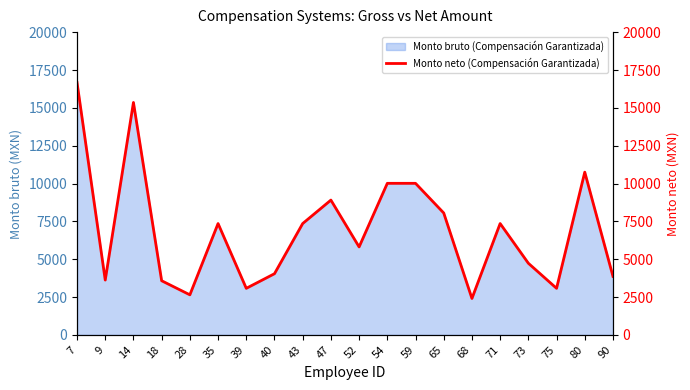

Reading right to left, transcribe all the data shown in this chart.

3870.0	10758.5	3078.8	4737.0	7361.5	2410.0	8058.8	10020.0	10020.0	5816.2	8912.0	7361.5	4045.0	3078.8	7361.5	2649.6	3580.0	15366.0	3625.0	16680.0